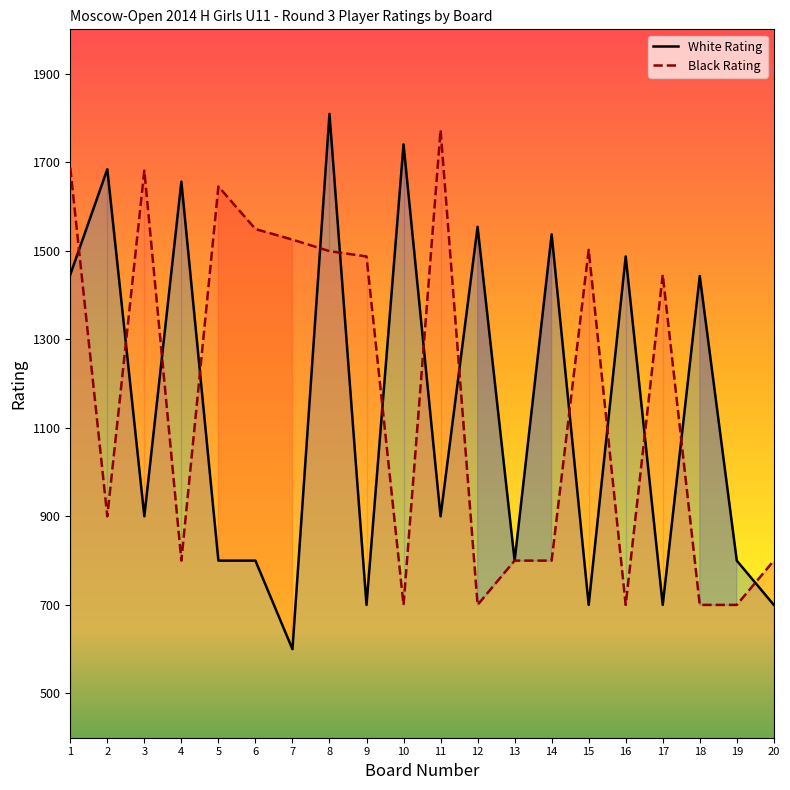

What is the minimum value shown in the chart?

600